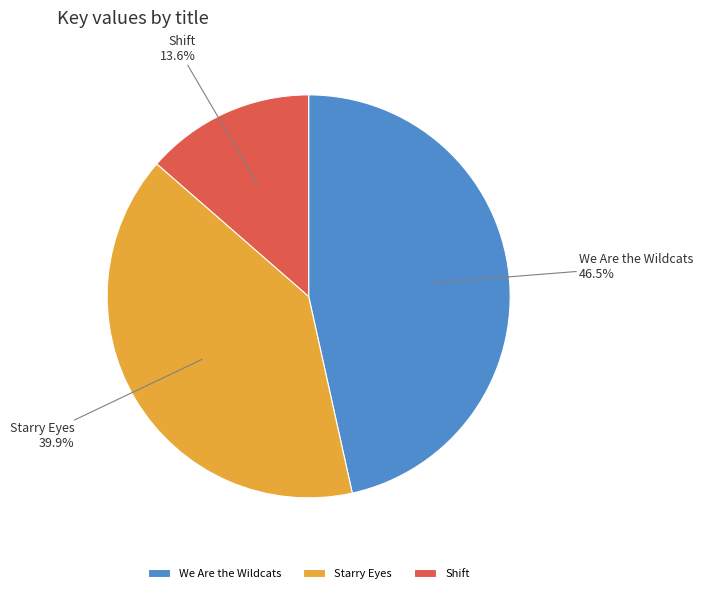

What is the largest slice in the pie chart?

We Are the Wildcats